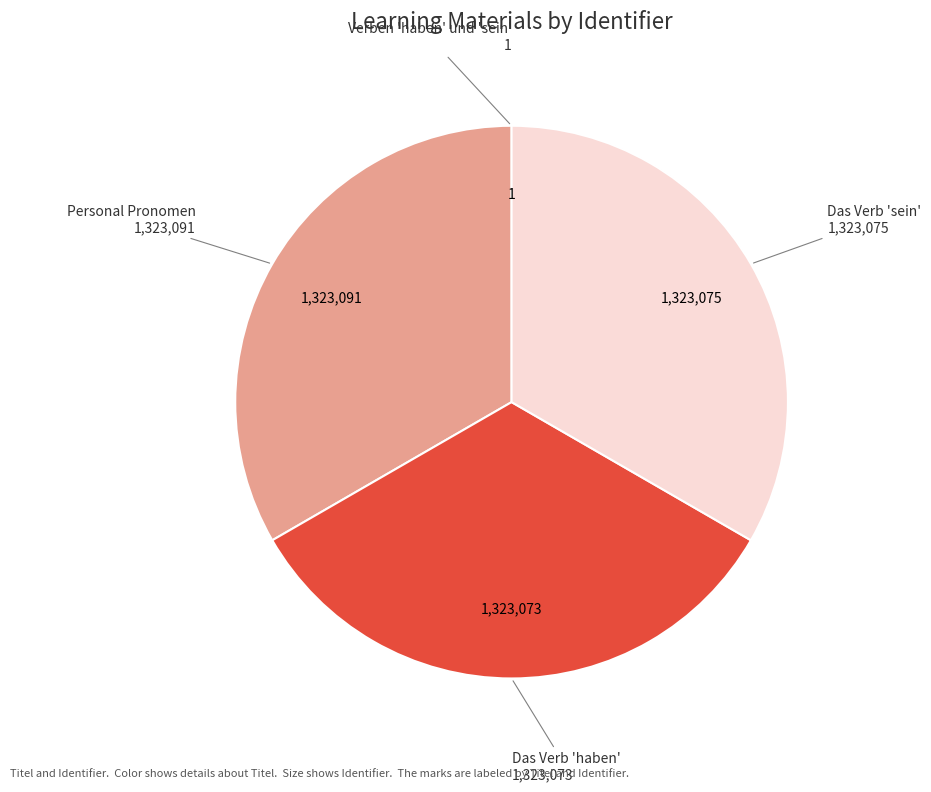

Does any single category account for the majority?

No